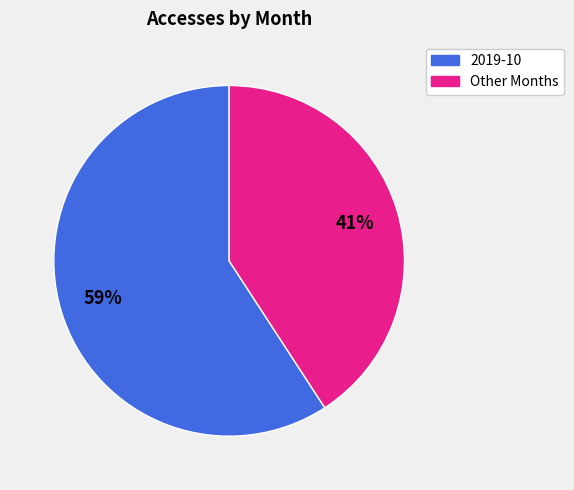

Does any single category account for the majority?

Yes